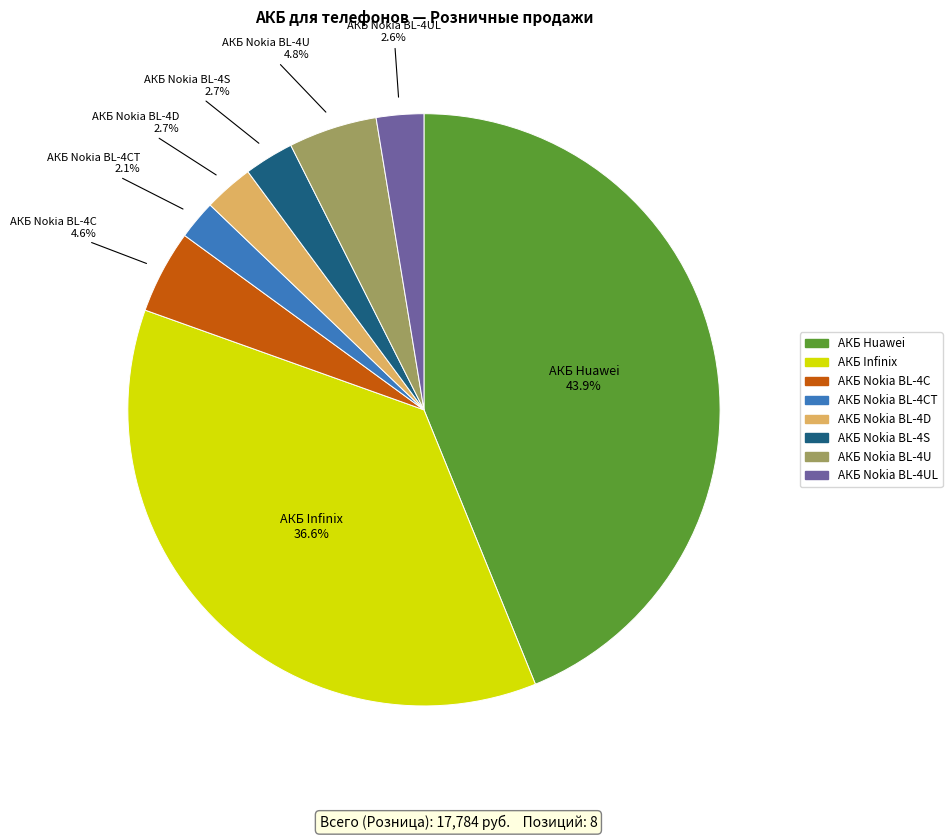

Is there a majority slice in this chart?

No